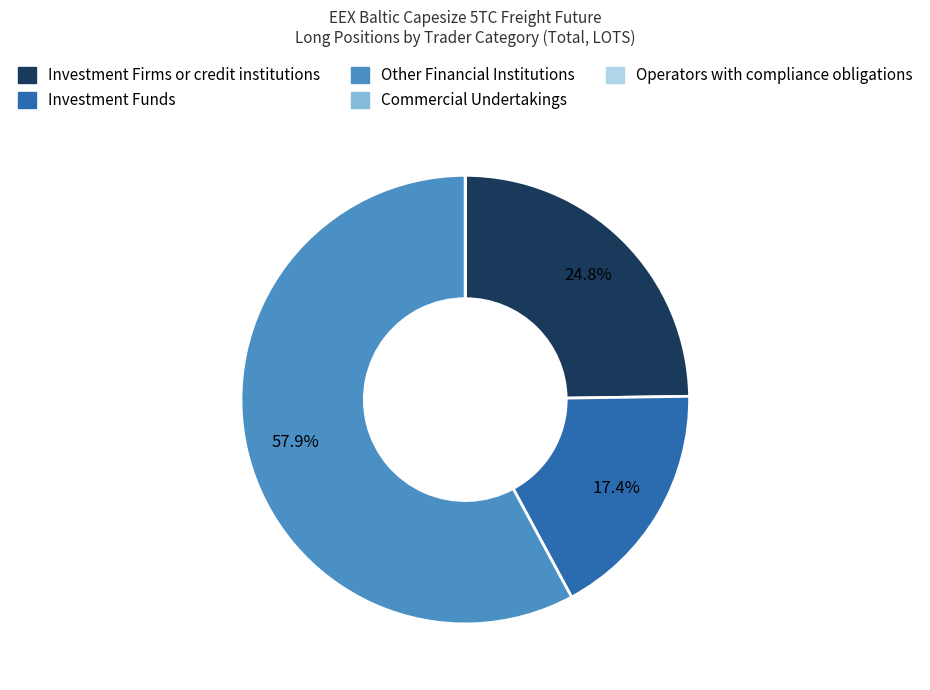

Is there a majority slice in this chart?

Yes